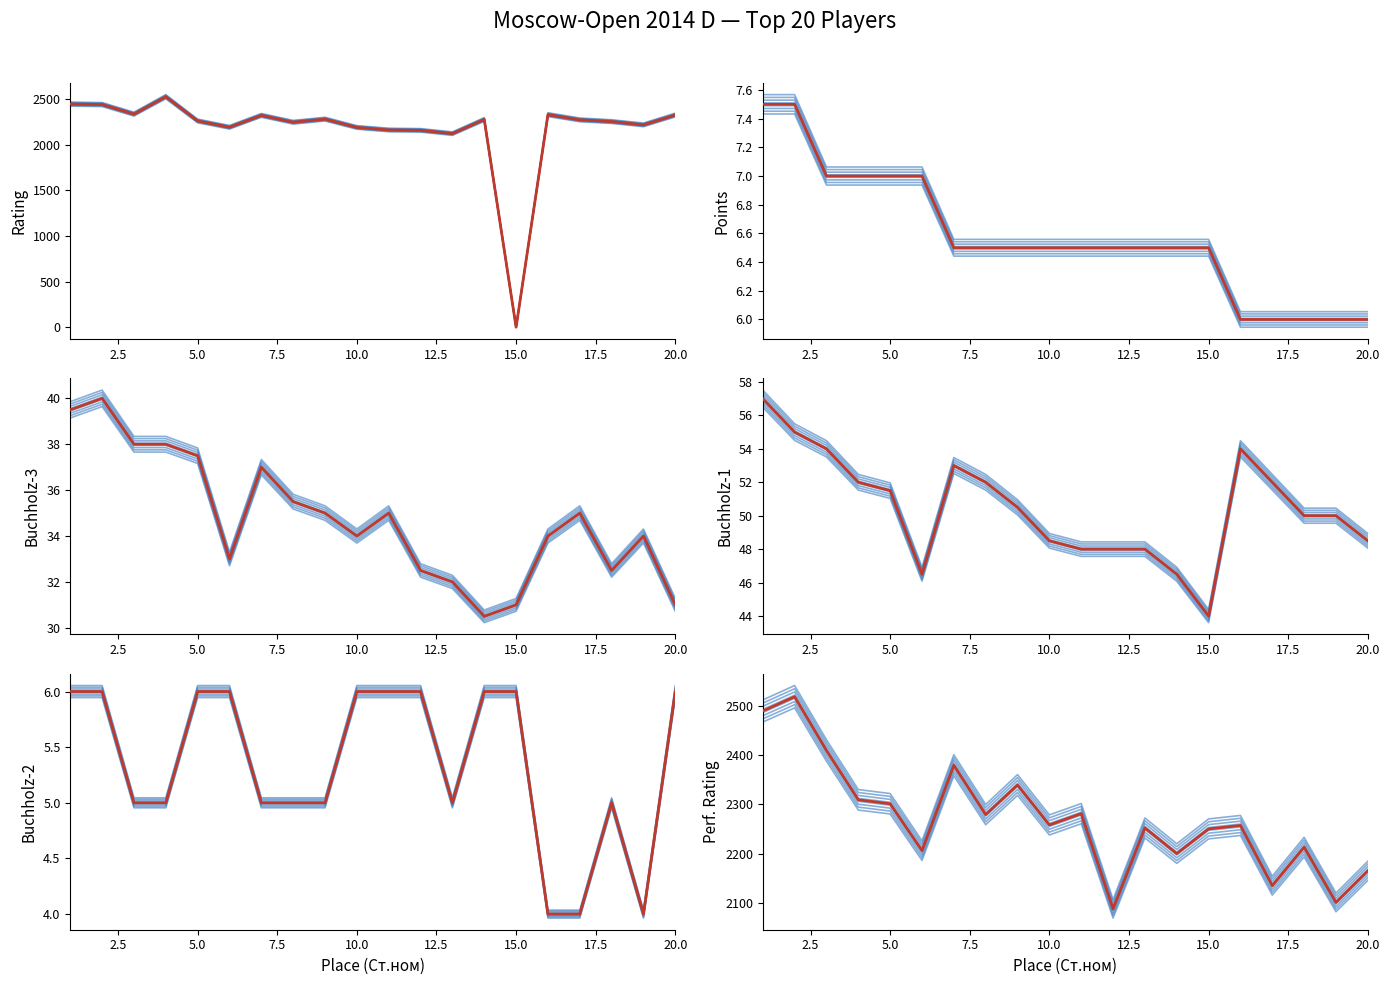

Is the value of Рп at 19 greater than the value of Доп3 at 19?

Yes